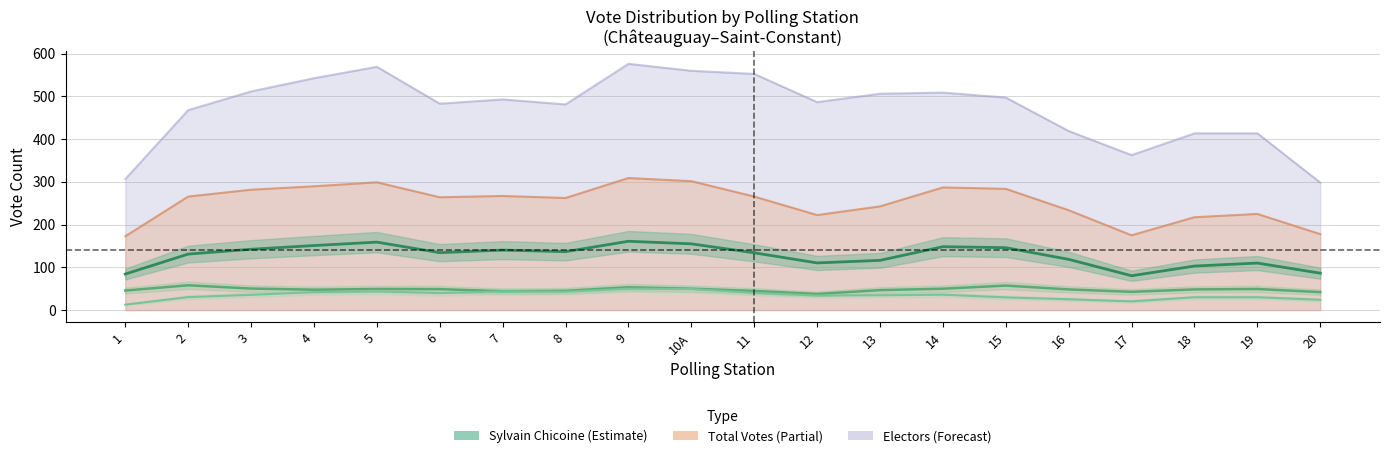

At which category does the data reach its first local valley?

6